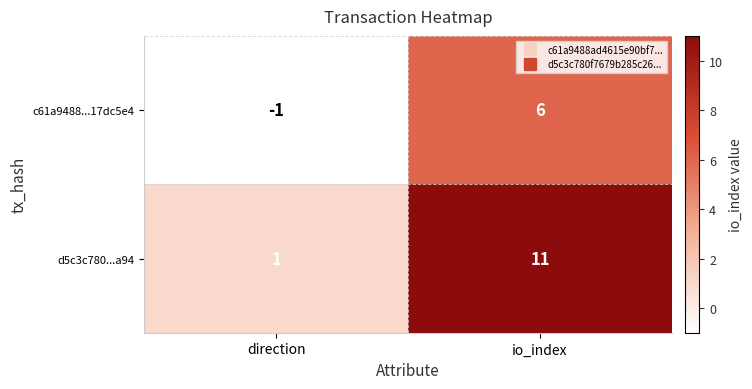

What is the sum of all c61a9488...17dc5e4 values?

5